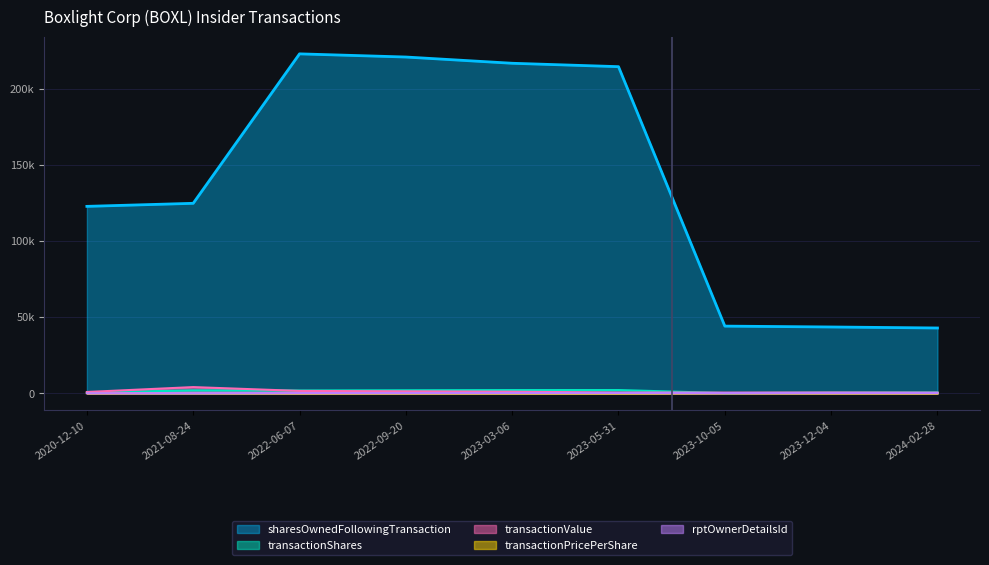

Where is the first local maximum for transactionShares?

2021-08-24